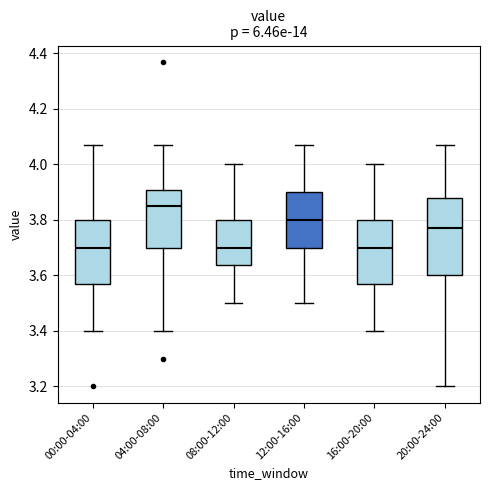

Reading left to right, transcribe this box plot: for each box, give where its median line is, the range the box spans, and where its two whiskers end, as read against the y-axis. The values are not printed on the chart, so give them approximately, as read against the axis.

00:00-04:00: median 3.70, box 3.58 to 3.80, whiskers 3.40 to 4.08
04:00-08:00: median 3.86, box 3.70 to 3.90, whiskers 3.40 to 4.08
08:00-12:00: median 3.70, box 3.64 to 3.80, whiskers 3.50 to 4.00
12:00-16:00: median 3.80, box 3.70 to 3.90, whiskers 3.50 to 4.08
16:00-20:00: median 3.70, box 3.58 to 3.80, whiskers 3.40 to 4.00
20:00-24:00: median 3.78, box 3.60 to 3.88, whiskers 3.20 to 4.08